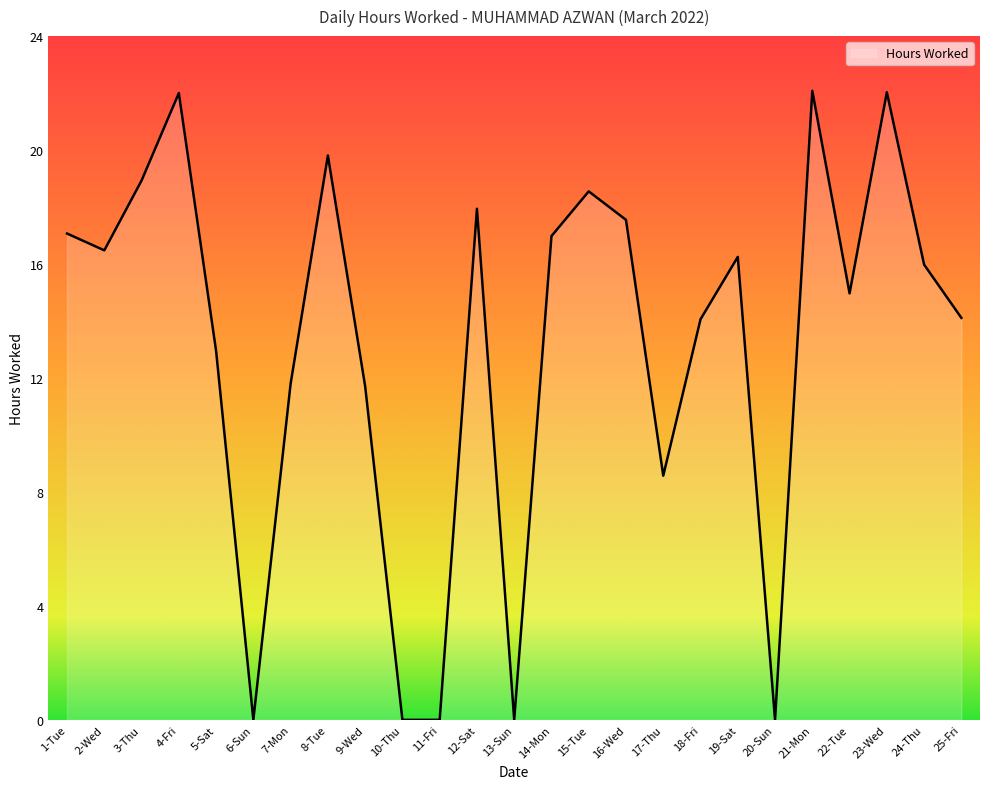

What is the difference between the values at 8-Tue and 21-Mon?

2.3